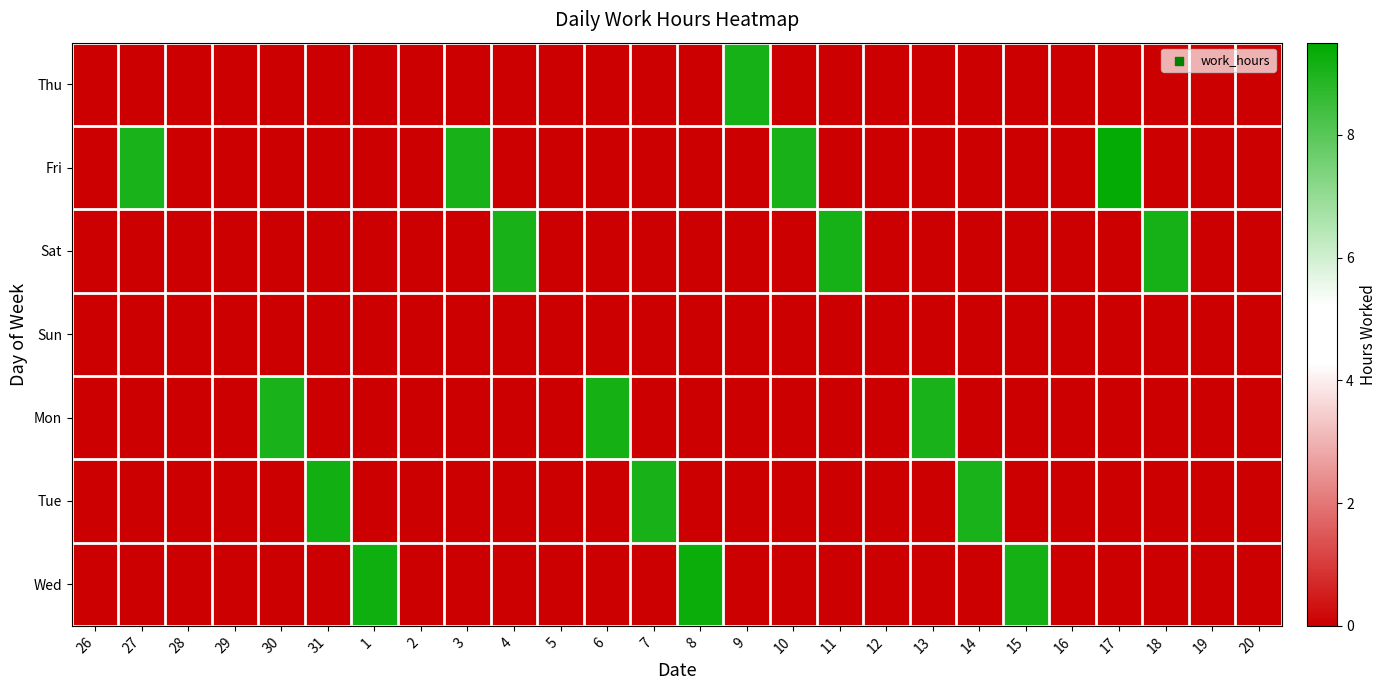

Rank the series at 12 from lowest to highest value.

Thu, Fri, Sat, Sun, Mon, Tue, Wed